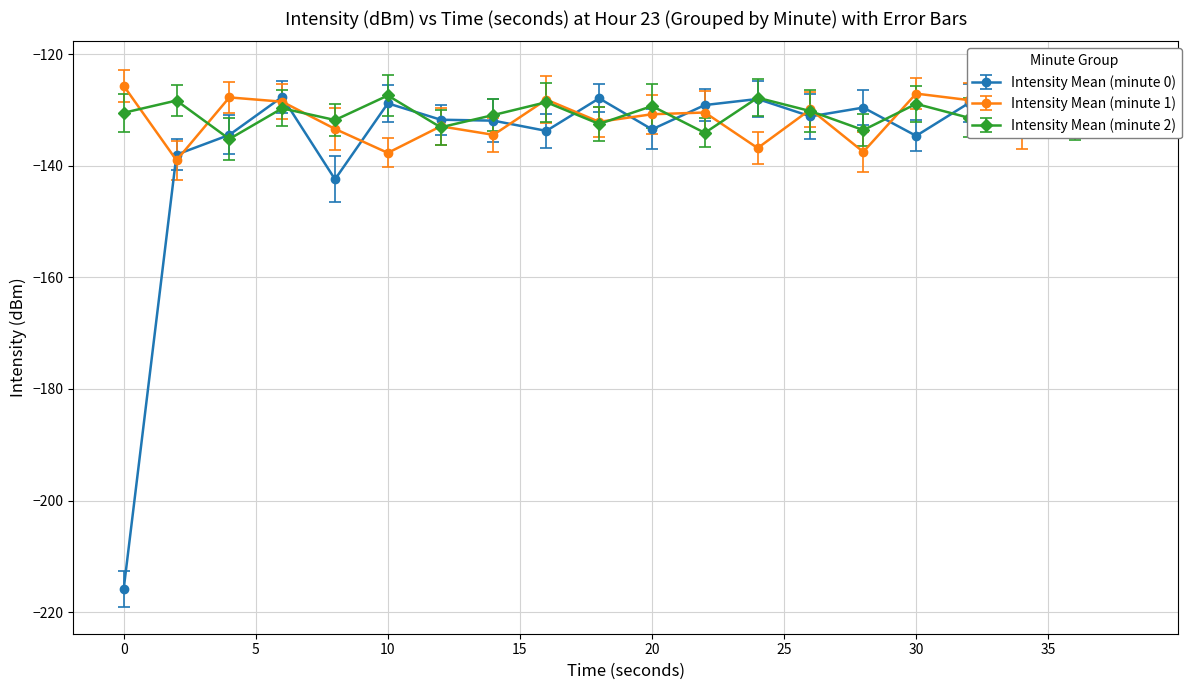

At which label does Intensity Mean (minute 2) reach its peak?

10